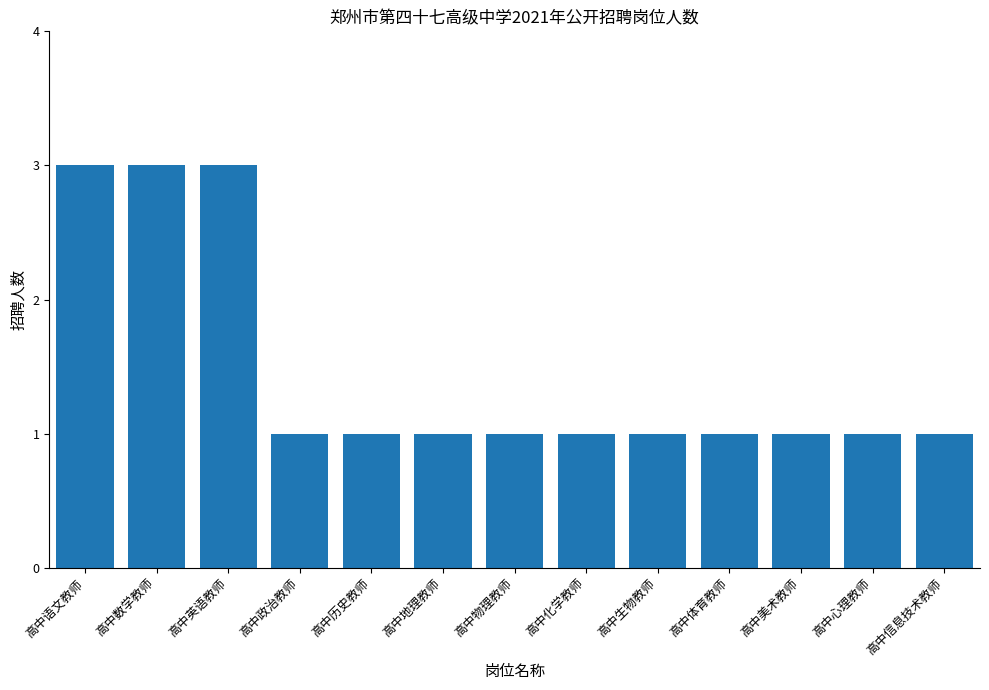

What is the label of the 6th bar from the right?

高中化学教师